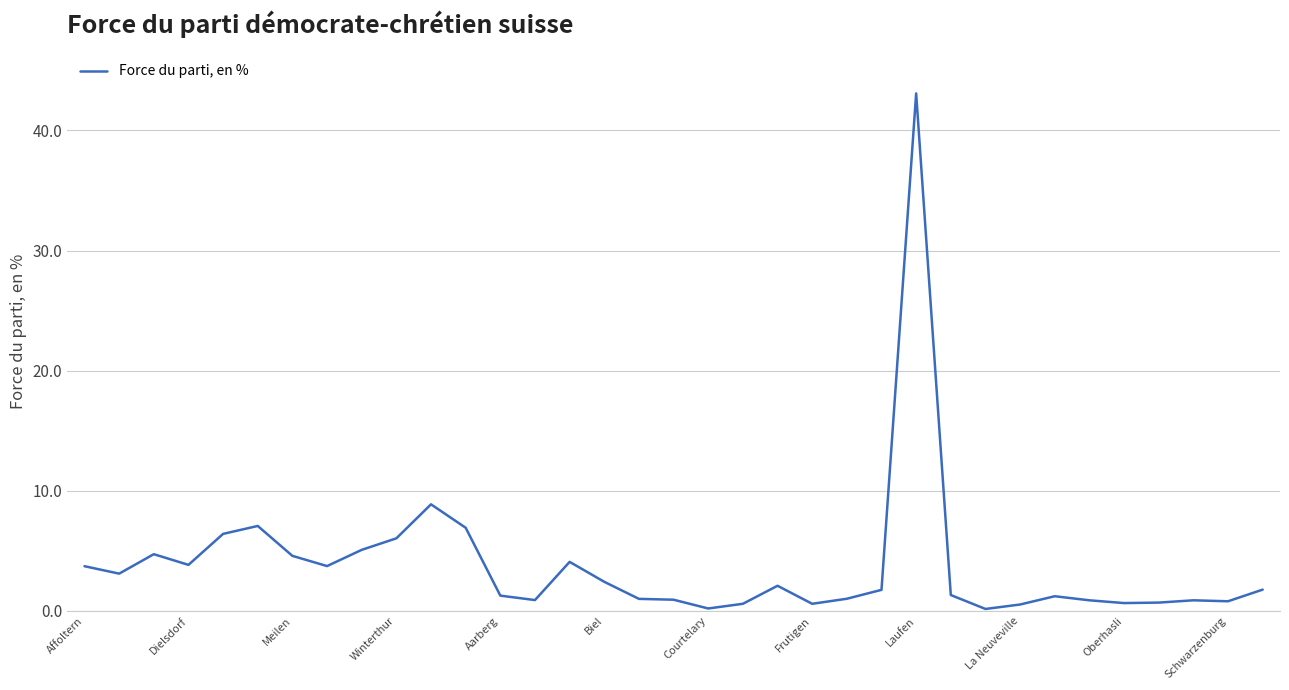

What is the greatest value displayed?

43.1